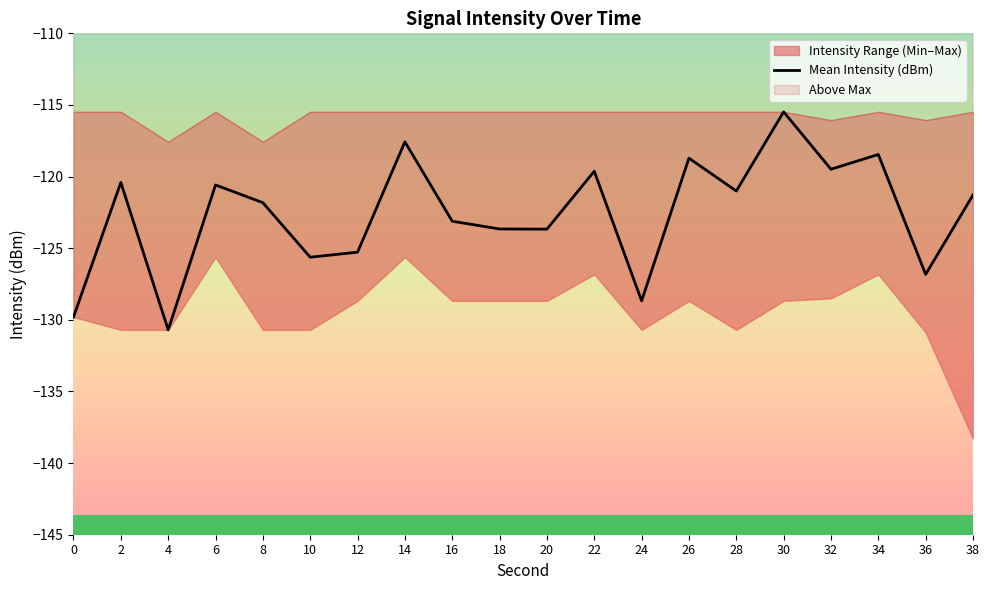

The chart shows a value of -168.9 at 26. True or false?

False